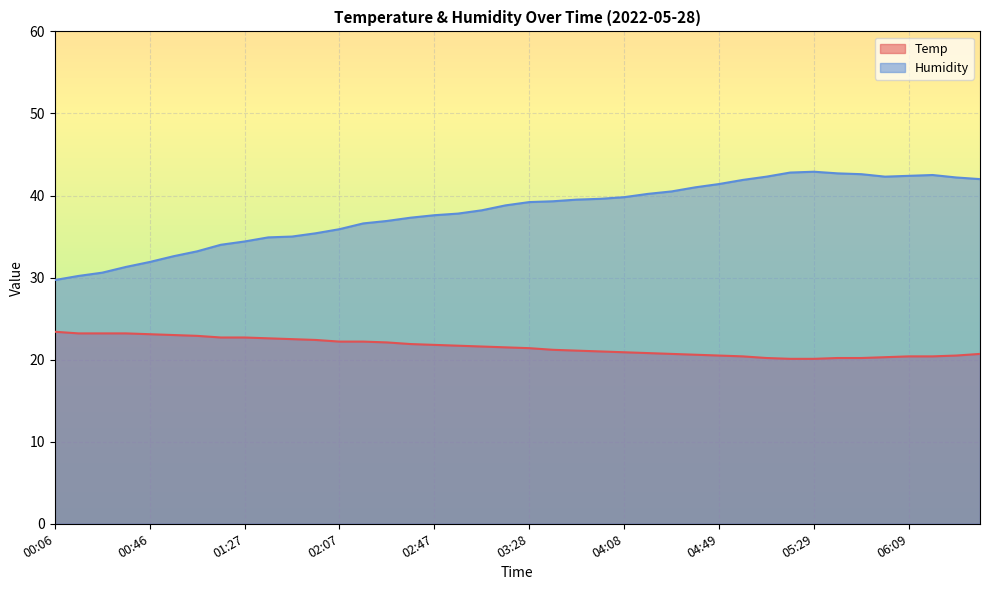

At which label does Humidity first exceed 39?

03:28